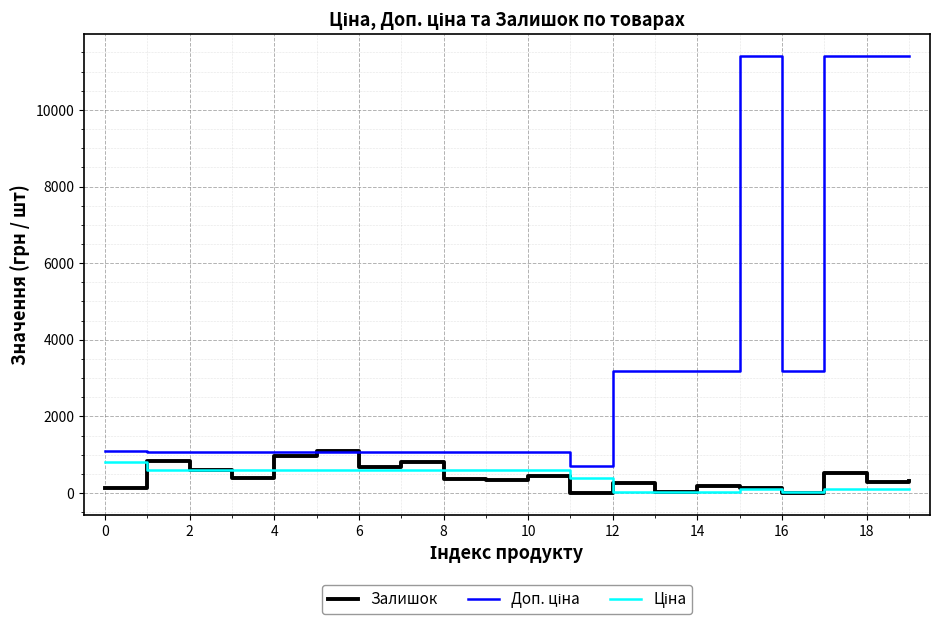

What is the maximum value shown in the chart?

11410.0